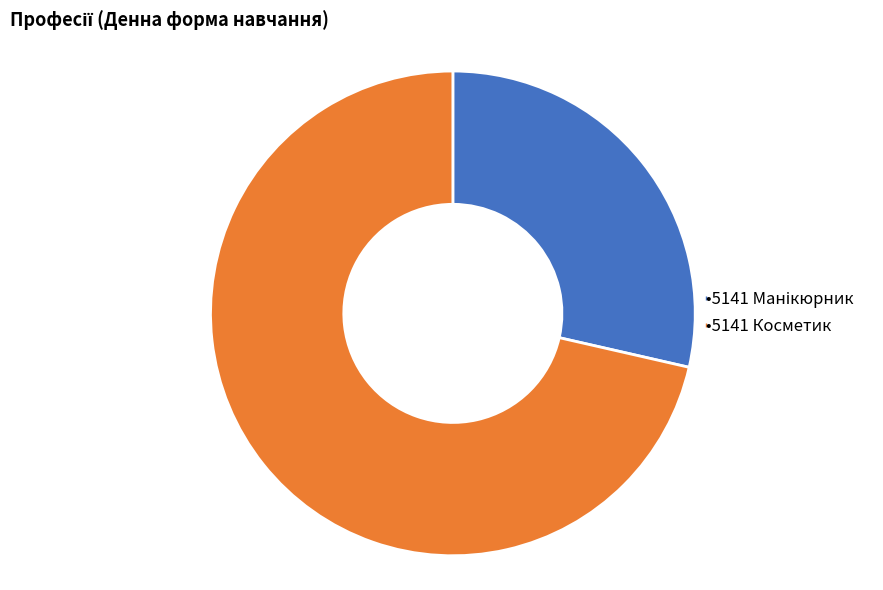

Is there a majority slice in this chart?

Yes